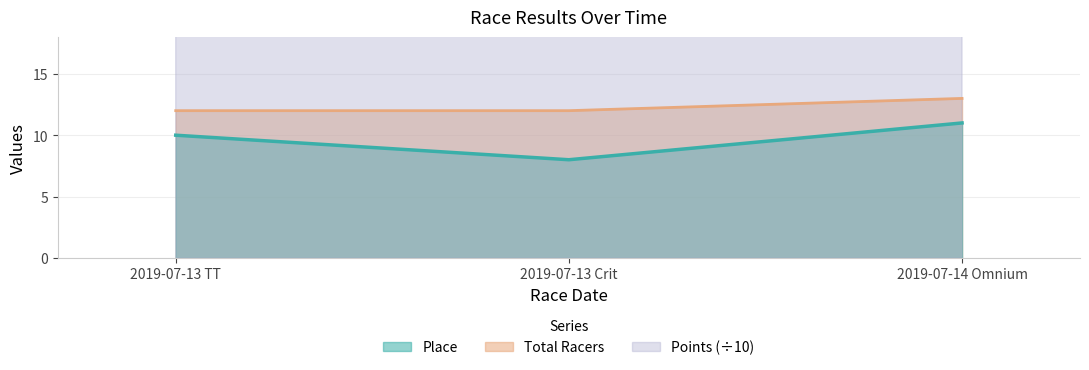

Which category has the highest value in the Place series?

2019-07-14 Omnium